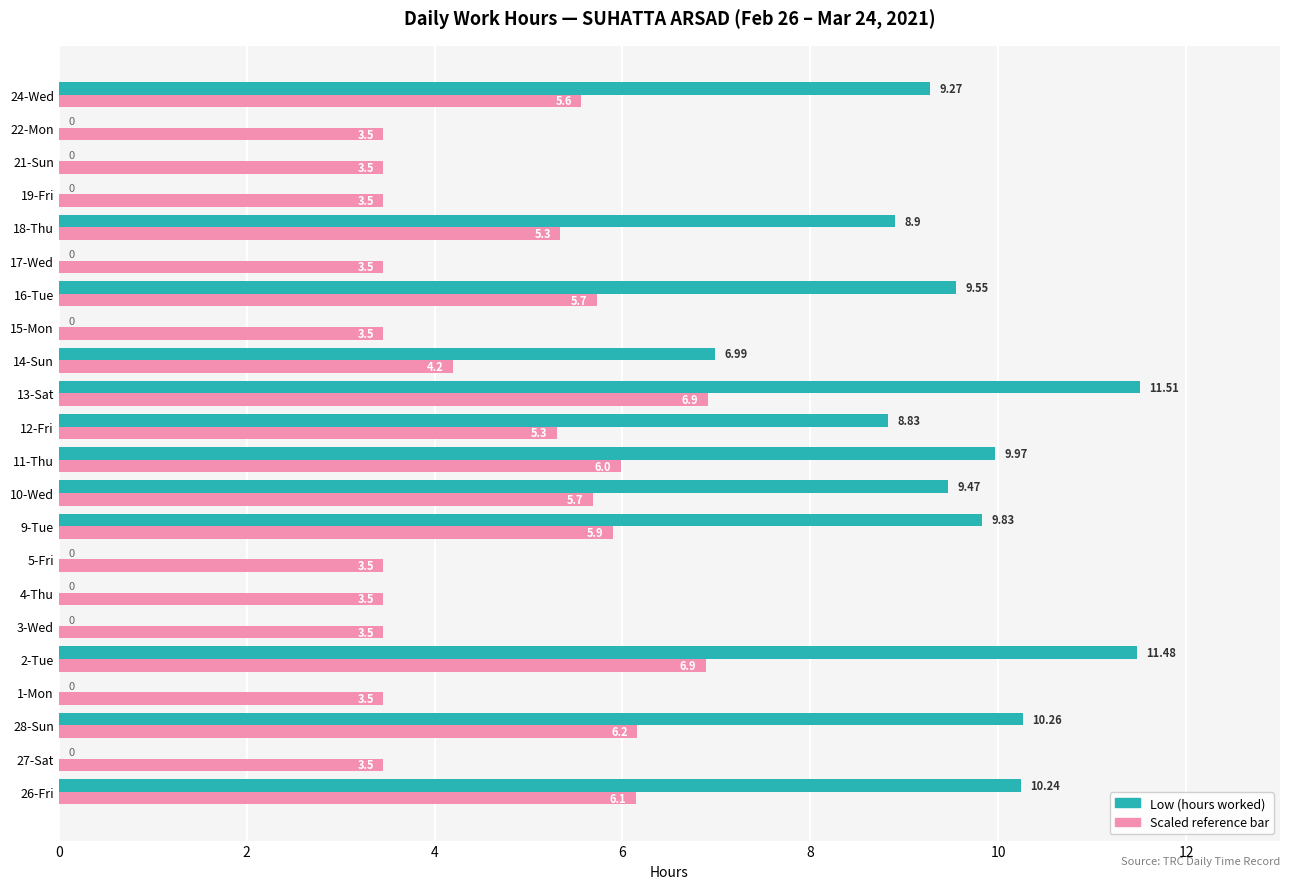

What is the total value across all series at 13-Sat?

18.4